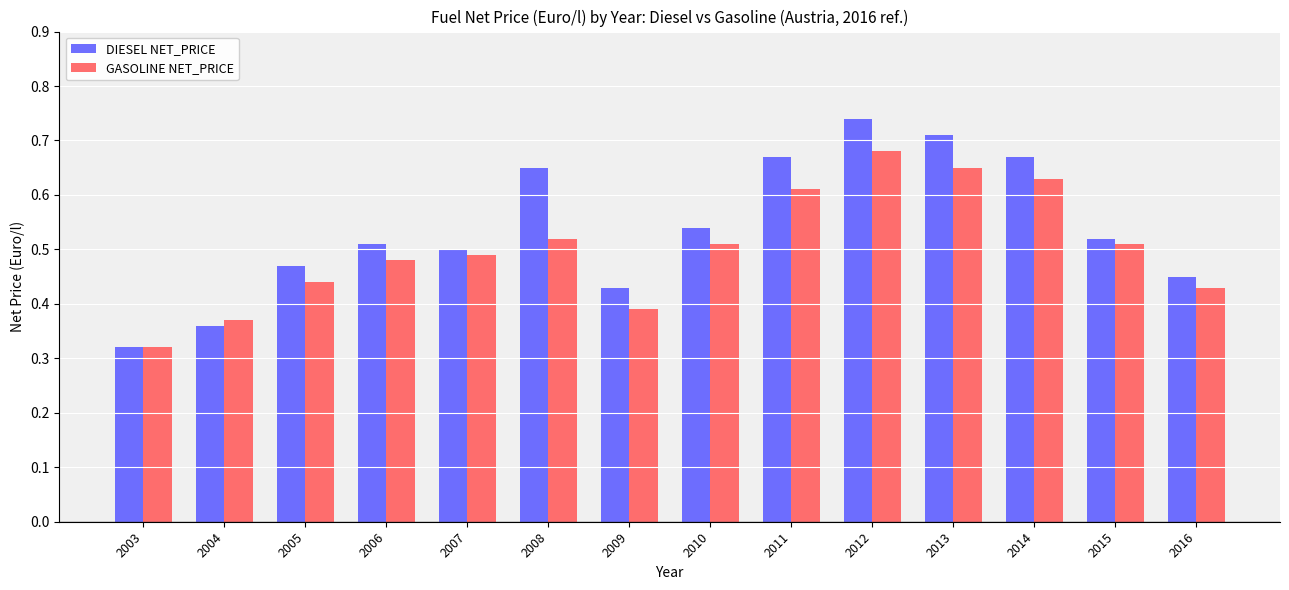

The GASOLINE NET_PRICE series shows 0.1 at 2007. True or false?

False